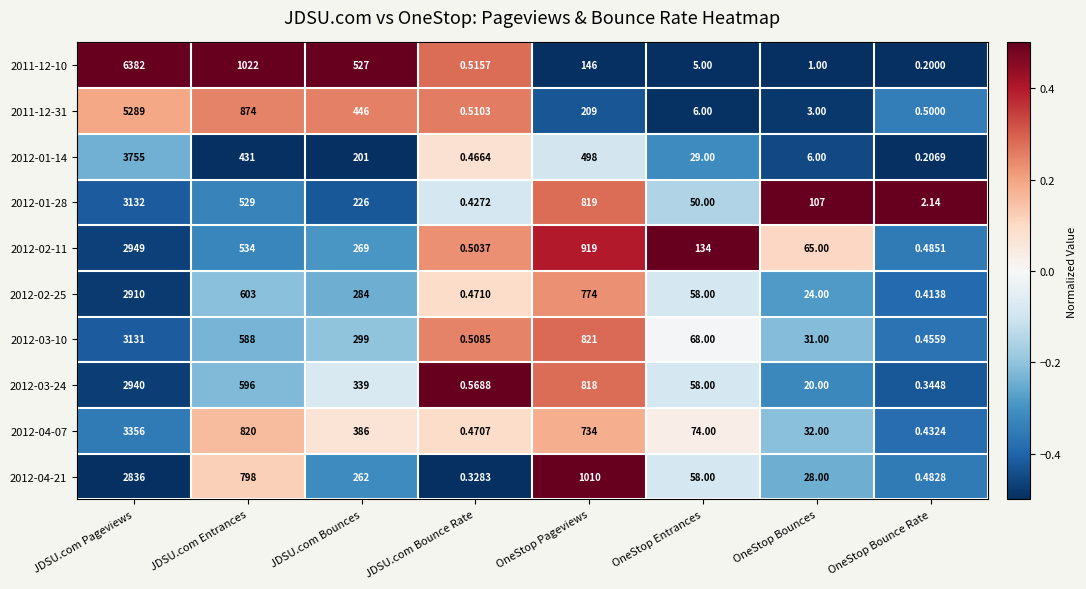

Where is 2012-03-10 nearest to the value 1565?

OneStop Pageviews